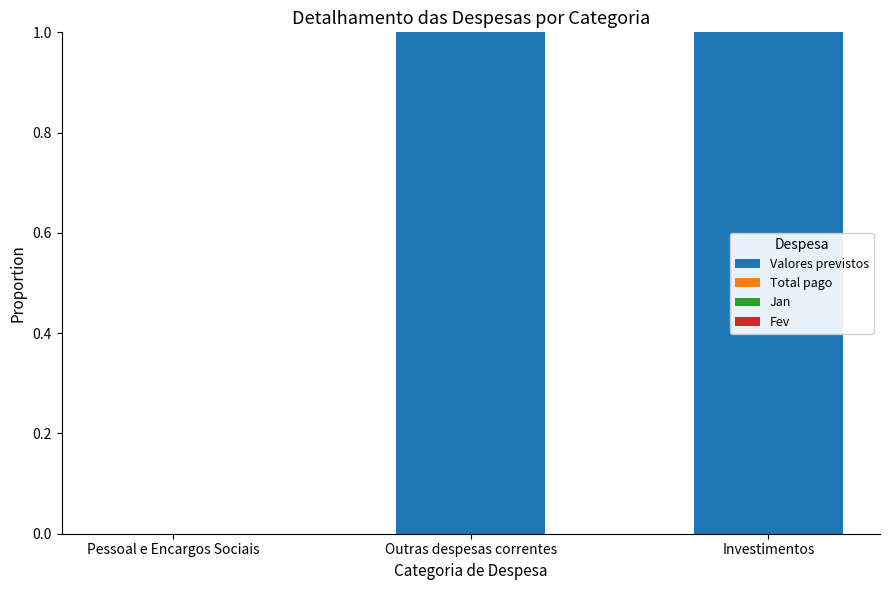

Read the Valores previstos value at Investimentos.

1.0